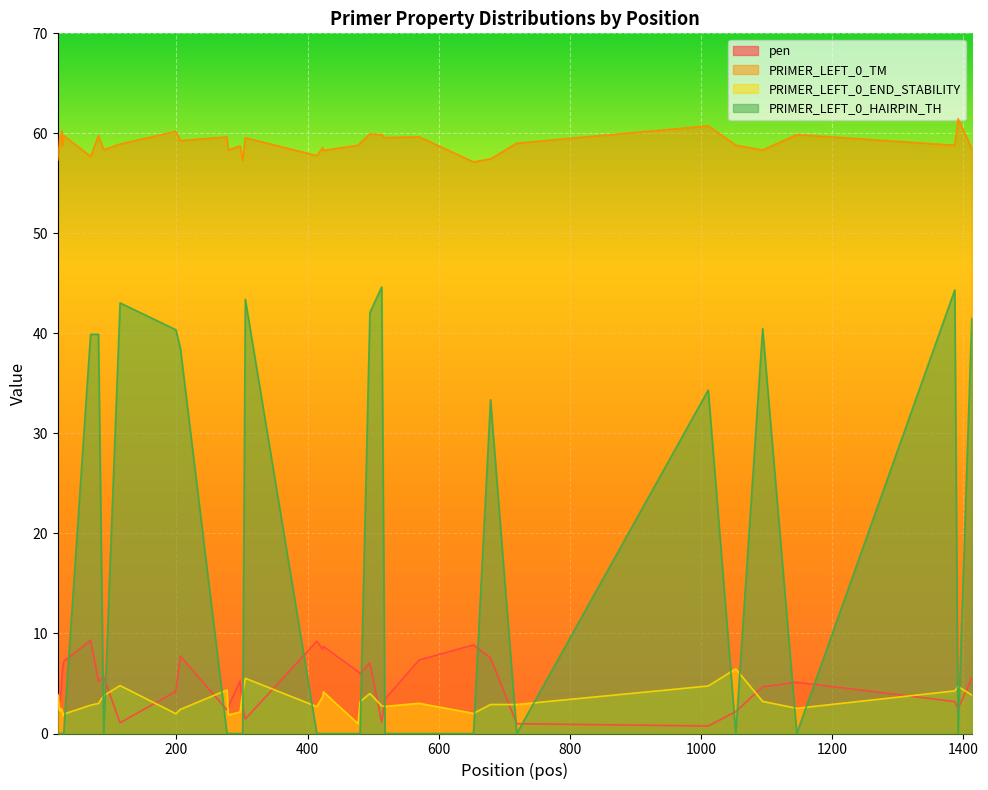

Which series has the largest total across all categories?

PRIMER_LEFT_0_TM